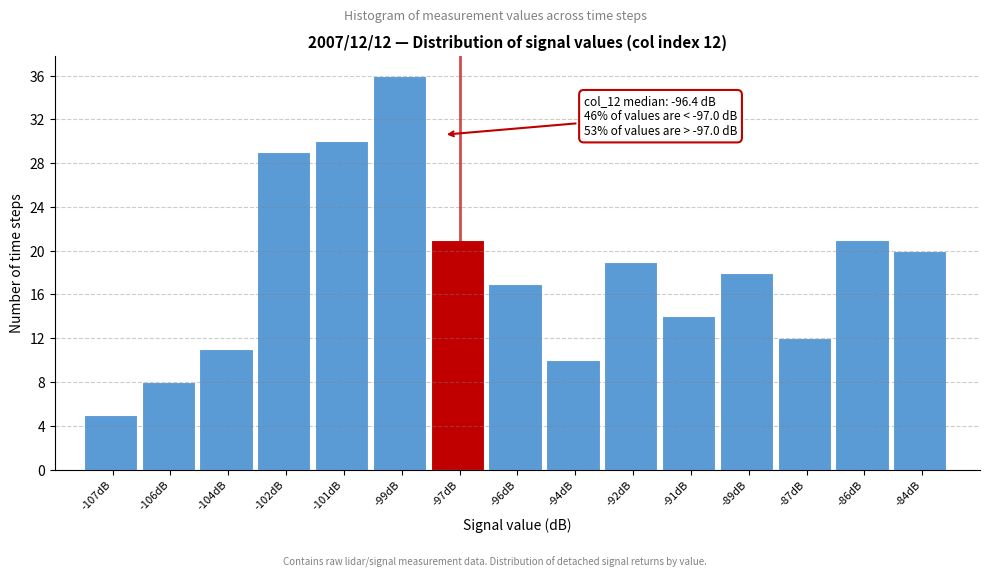

Reading right to left, transcribe all the data shown in this chart.

-84dB=20	-86dB=21	-87dB=12	-89dB=18	-91dB=14	-92dB=19	-94dB=10	-96dB=17	-97dB=21	-99dB=36	-101dB=30	-102dB=29	-104dB=11	-106dB=8	-107dB=5